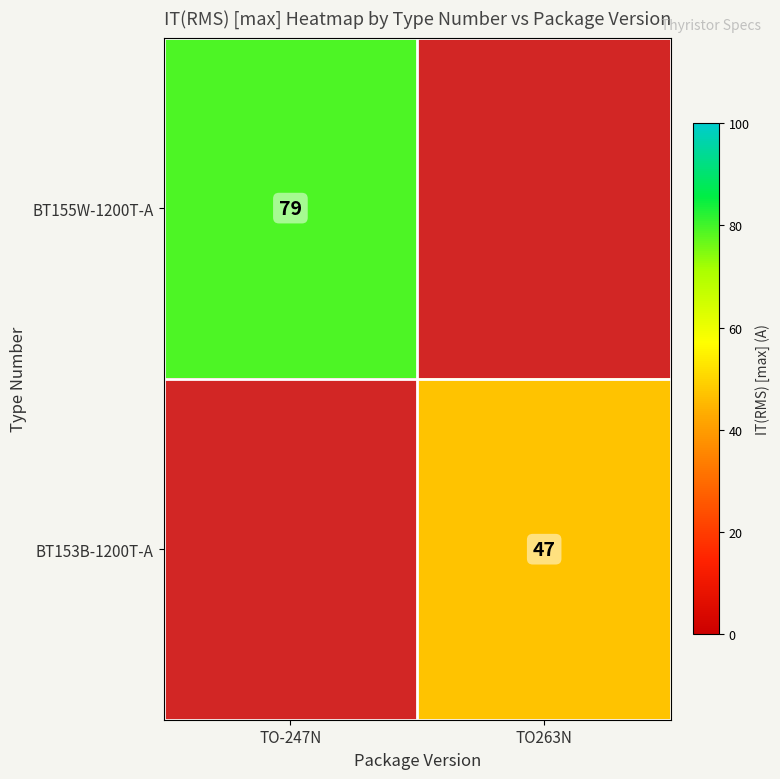

At TO-247N, list the series in order from largest to smallest.

BT155W-1200T-A, BT153B-1200T-A